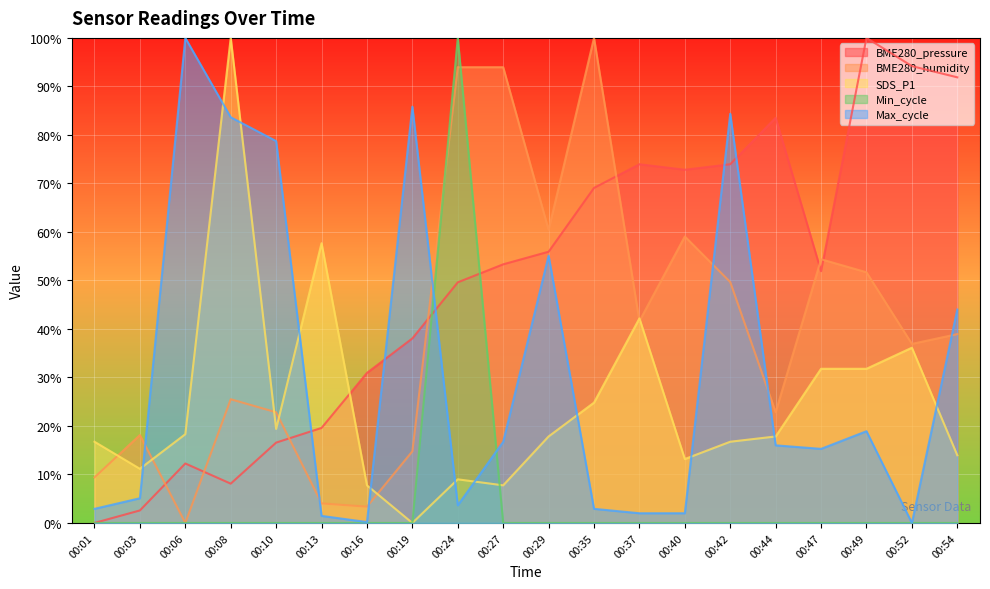

Reading left to right, extract all data points from this chart.

BME280_pressure: 0.0	0.0	0.1	0.1	0.2	0.2	0.3	0.4	0.5	0.5	0.6	0.7	0.7	0.7	0.7	0.8	0.5	1.0	0.9	0.9
BME280_humidity: 0.1	0.2	0.0	0.3	0.2	0.0	0.0	0.1	0.9	0.9	0.6	1.0	0.4	0.6	0.5	0.2	0.5	0.5	0.4	0.4
SDS_P1: 0.2	0.1	0.2	1.0	0.2	0.6	0.1	0.0	0.1	0.1	0.2	0.2	0.4	0.1	0.2	0.2	0.3	0.3	0.4	0.1
Min_cycle: 0.0	0.0	0.0	0.0	0.0	0.0	0.0	0.0	1.0	0.0	0.0	0.0	0.0	0.0	0.0	0.0	0.0	0.0	0.0	0.0
Max_cycle: 0.0	0.1	1.0	0.8	0.8	0.0	0.0	0.9	0.0	0.2	0.6	0.0	0.0	0.0	0.8	0.2	0.2	0.2	0.0	0.4